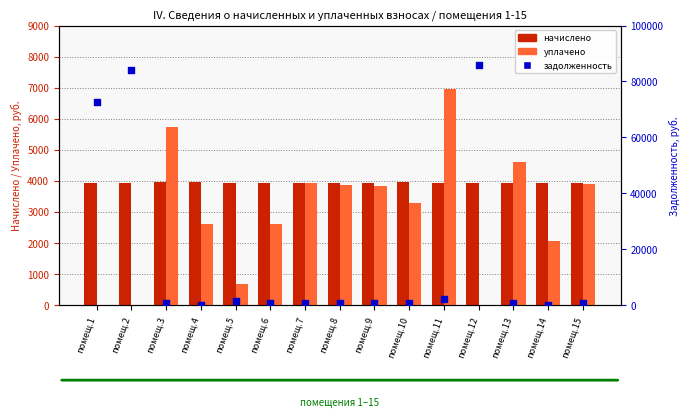

At how many categories does at least one series exceed 53816?

3